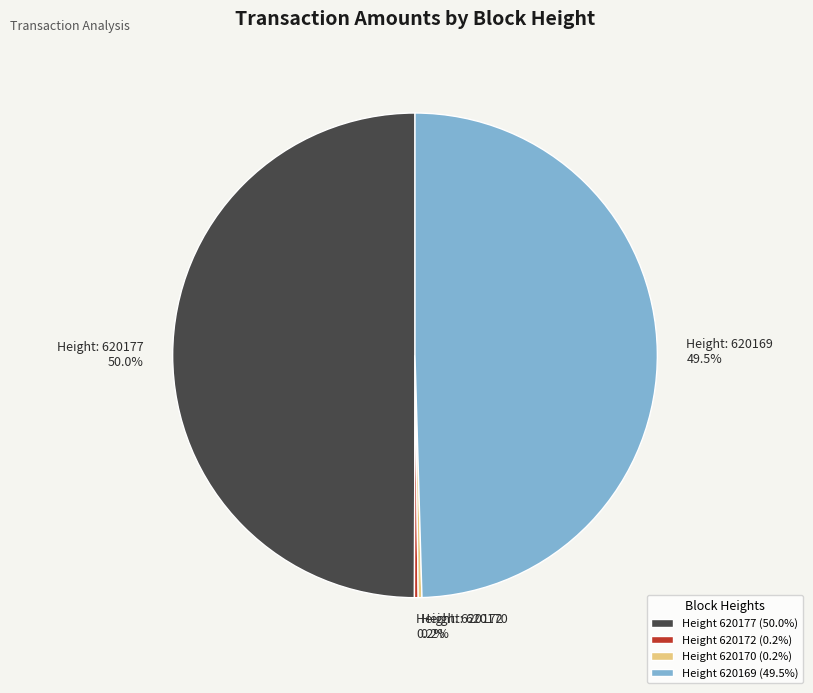

Is Height 620169 (49.5%) the majority of the pie?

No